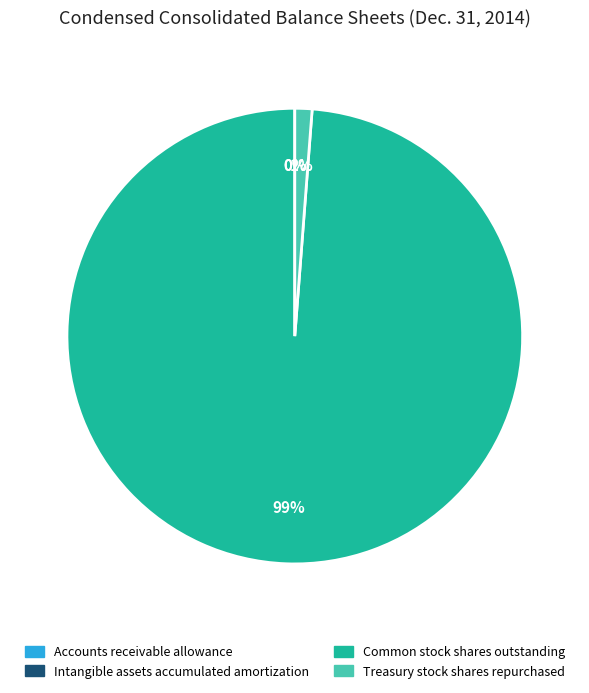

What is the largest slice in the pie chart?

Common stock shares outstanding